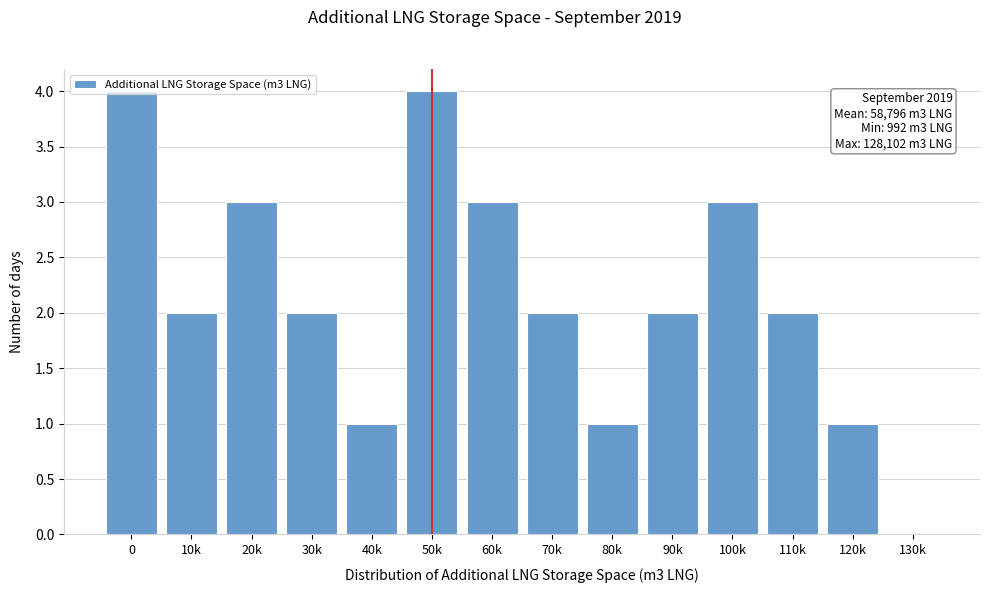

What is the sum of the values at 130k and 60k?

3